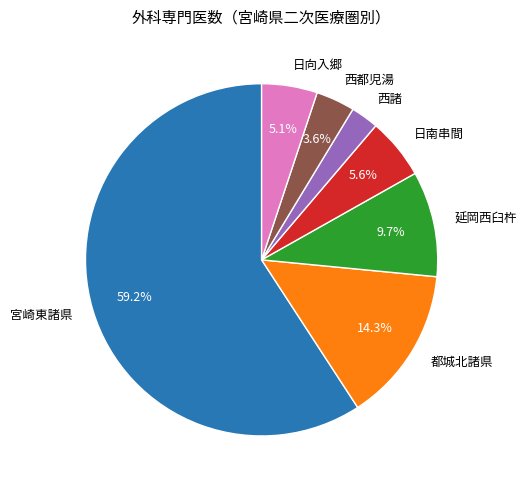

How much of the chart is everything except 都城北諸県?

85.7%